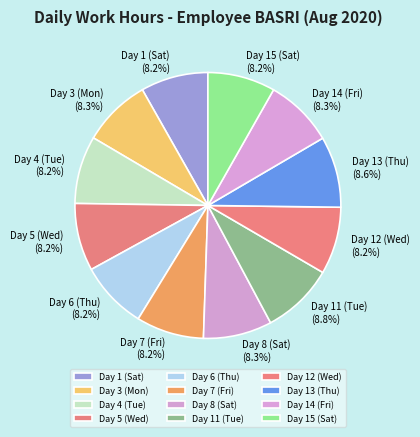

To the nearest percent, what is the combined percentage of Day 12 (Wed) and Day 4 (Tue)?

16%